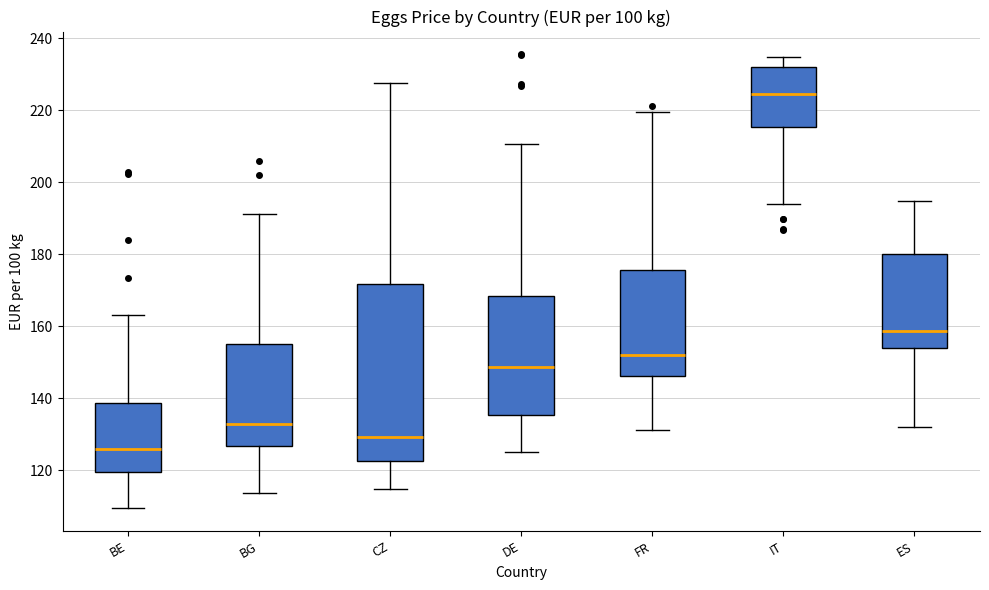

Reading left to right, read every box against the y-axis: the position of its median line, the range the box covers, and the ends of its whiskers. The values are not printed on the chart, so give them approximately, as read against the axis.

BE: median 126, box 120 to 138, whiskers 110 to 164
BG: median 132, box 126 to 154, whiskers 114 to 192
CZ: median 130, box 122 to 172, whiskers 114 to 228
DE: median 148, box 136 to 168, whiskers 126 to 210
FR: median 152, box 146 to 176, whiskers 132 to 220
IT: median 224, box 216 to 232, whiskers 194 to 234
ES: median 158, box 154 to 180, whiskers 132 to 194